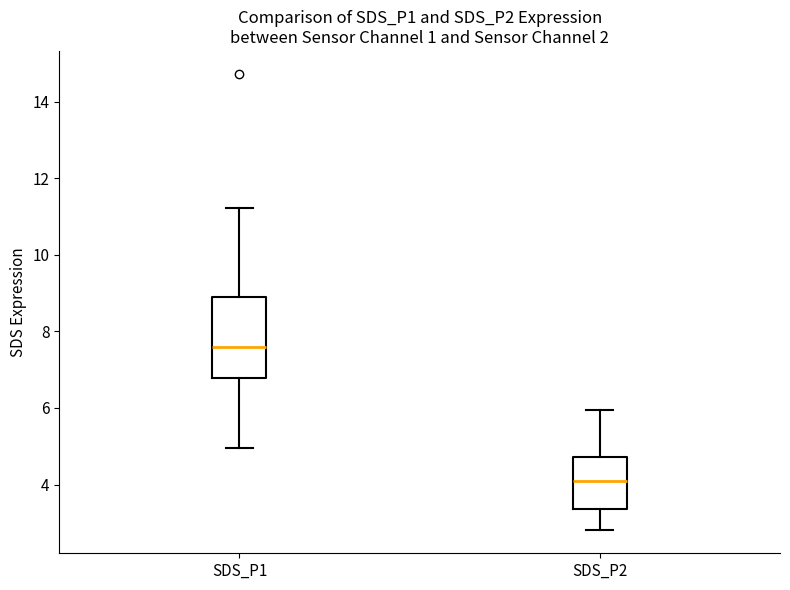

Which box's median line is the lowest?

SDS_P2